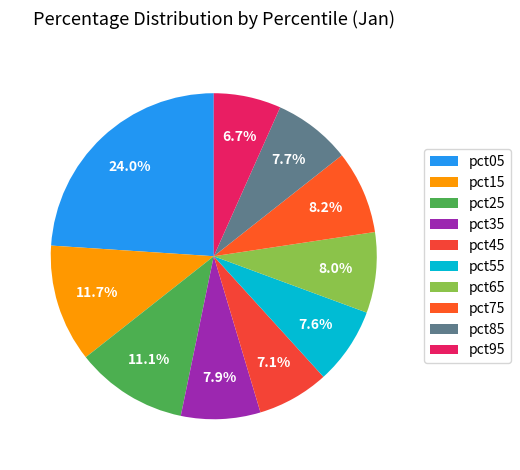

To the nearest percent, what is the difference between the largest and smallest slice percentages?

17%